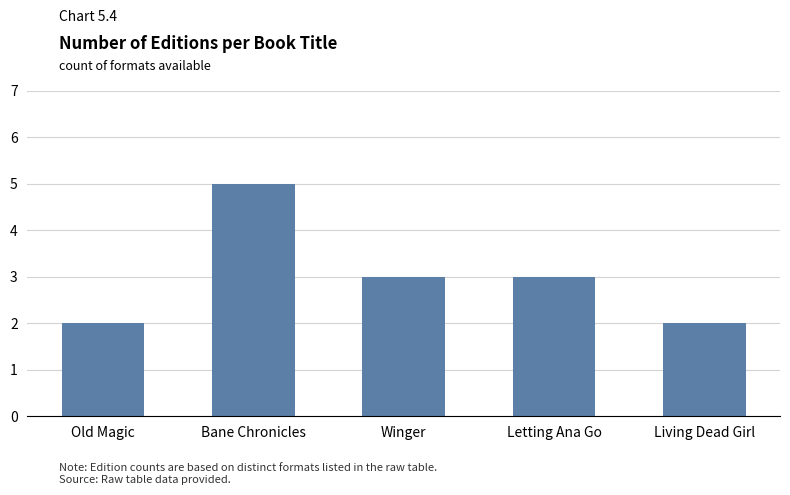

What is the minimum value shown in the chart?

2